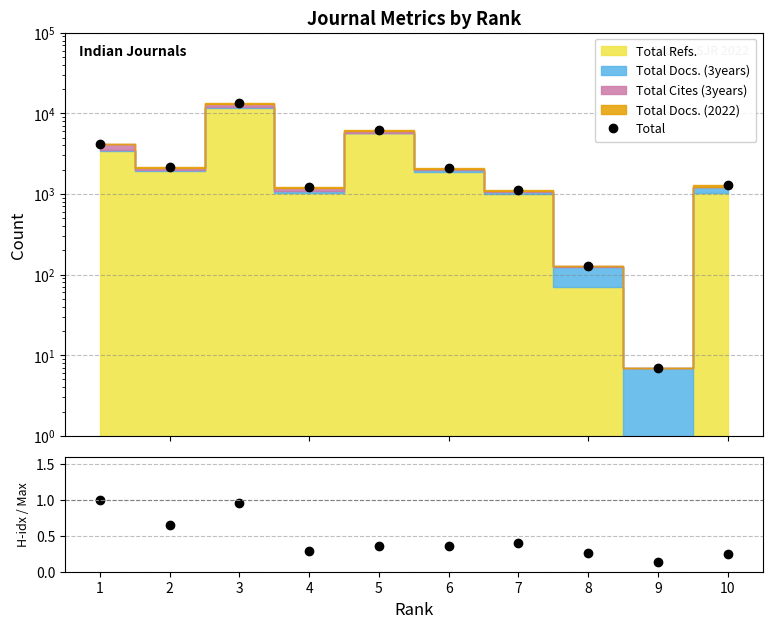

What is the difference between the maximum and minimum values?

13306